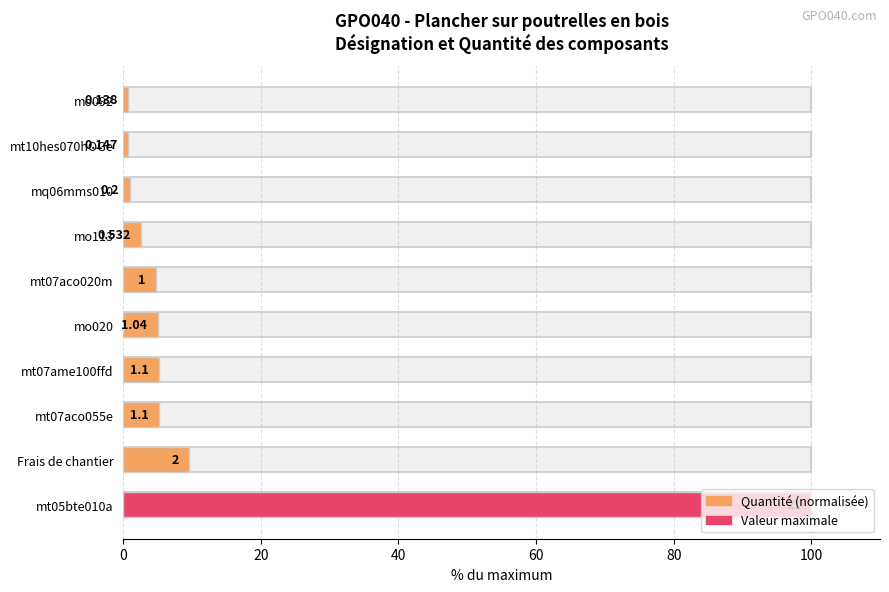

Count the number of values greater than 4.

6